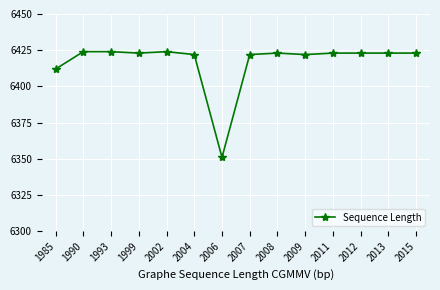

The value at 2015 is 6423. True or false?

True